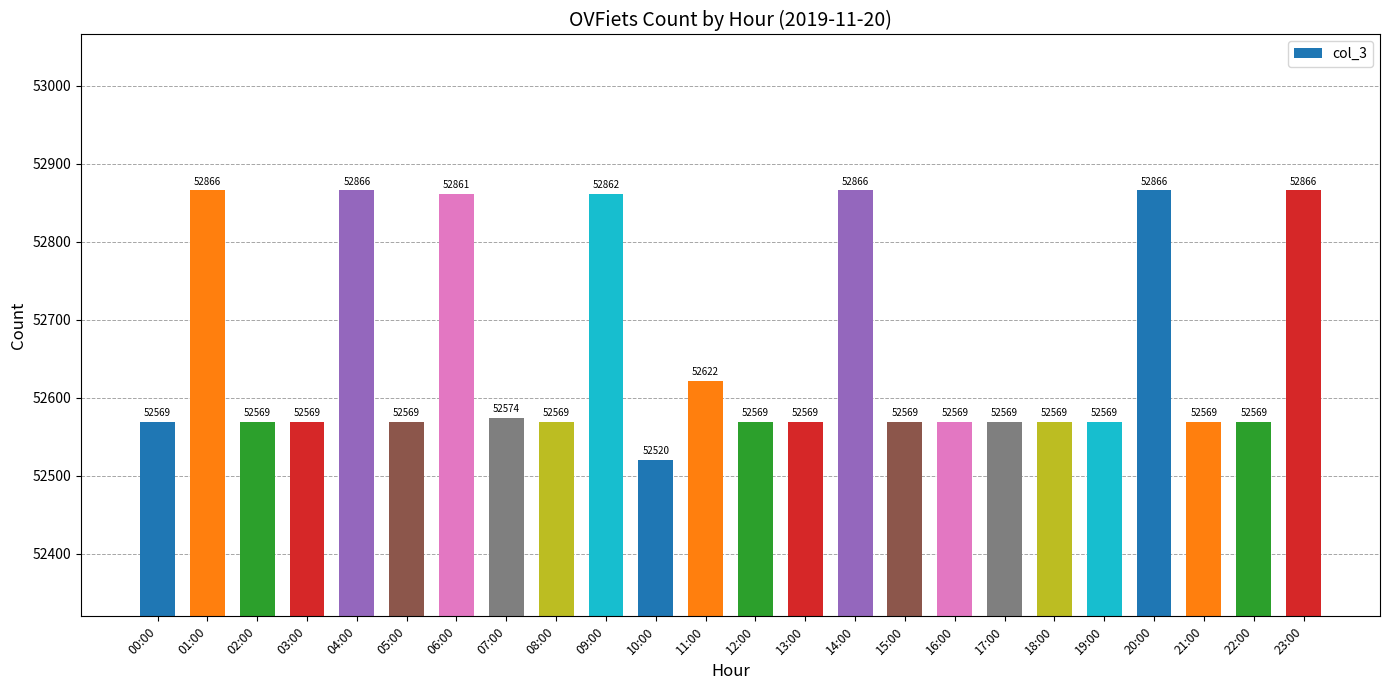

Reading left to right, extract all data points from this chart.

52569	52866	52569	52569	52866	52569	52861	52574	52569	52862	52520	52622	52569	52569	52866	52569	52569	52569	52569	52569	52866	52569	52569	52866